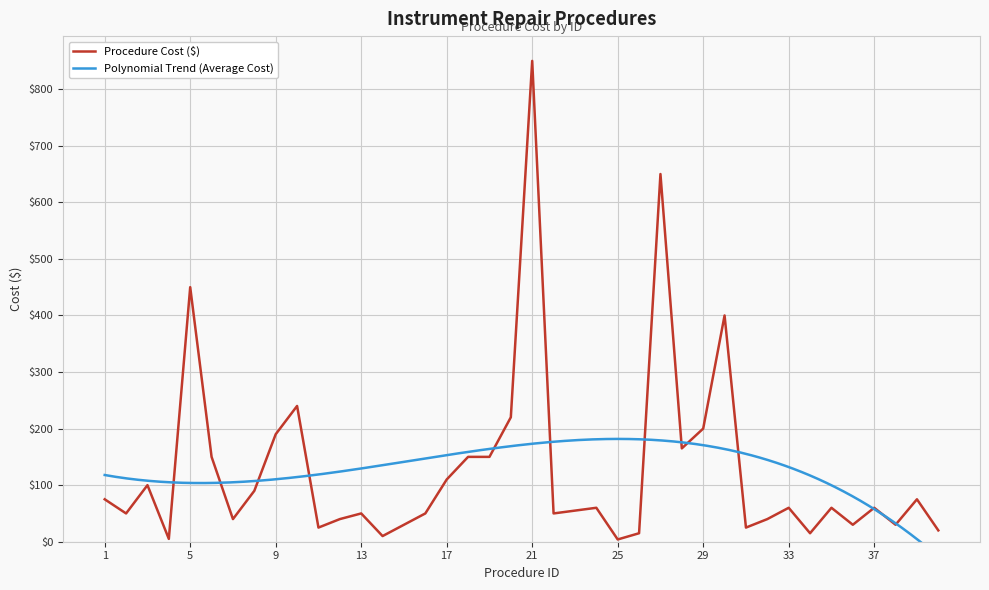

How many points are higher than both their immediate neighbors (excluding endpoints)?

12